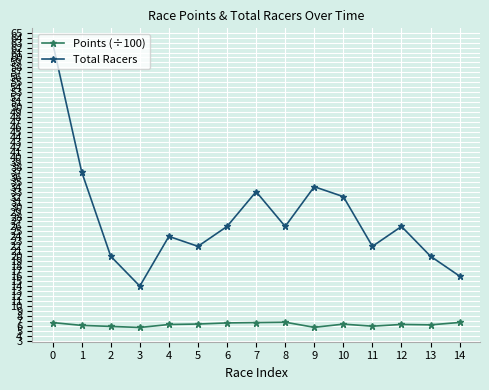

Between 1 and 12, which series saw the biggest shift?

Total Racers